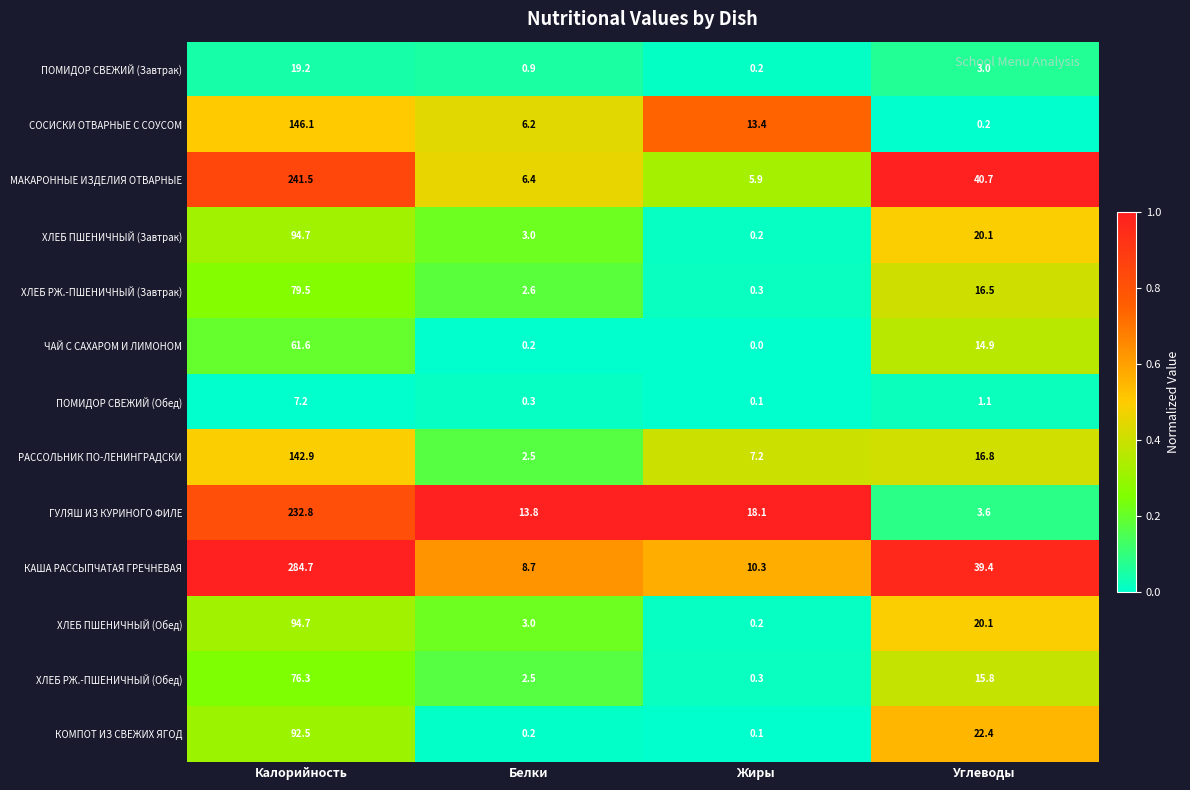

Which label corresponds to the smallest value in the chart?

Жиры